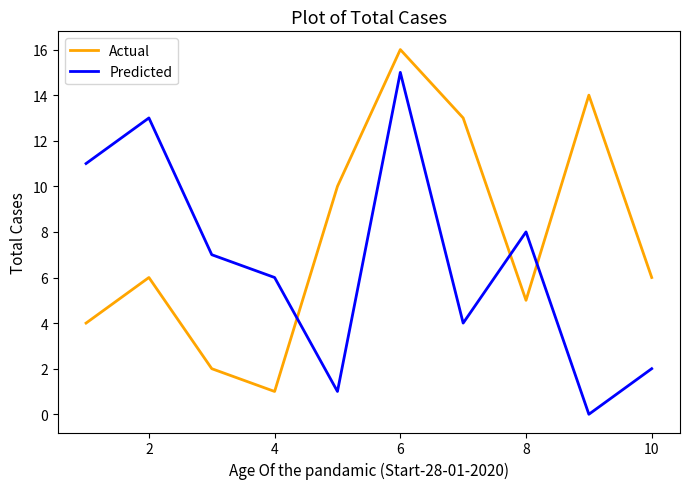

True or false: Predicted and Actual cross at least once.

True